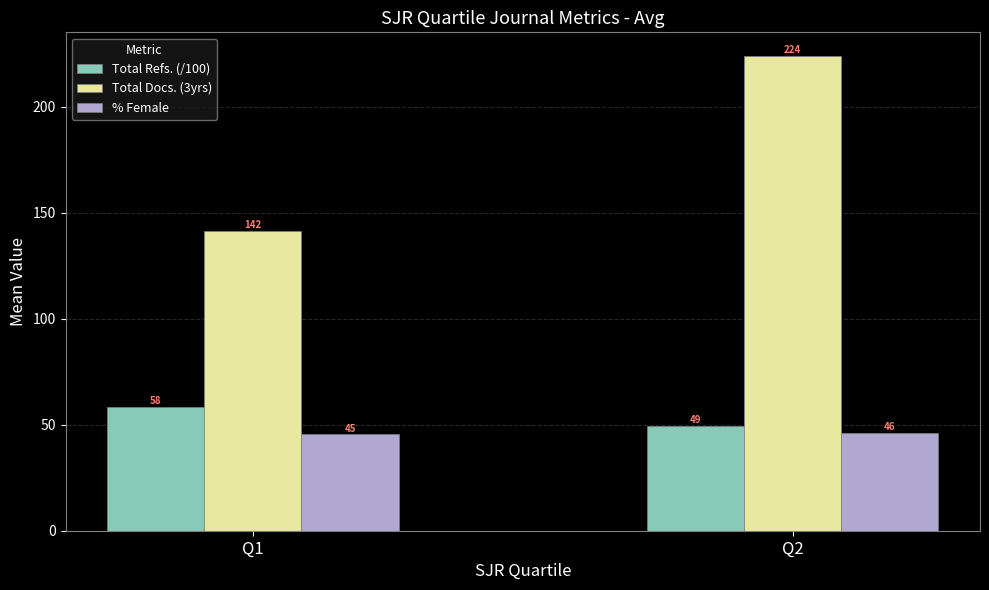

What are all the series names shown in the legend?

Total Refs. (/100), Total Docs. (3yrs), % Female